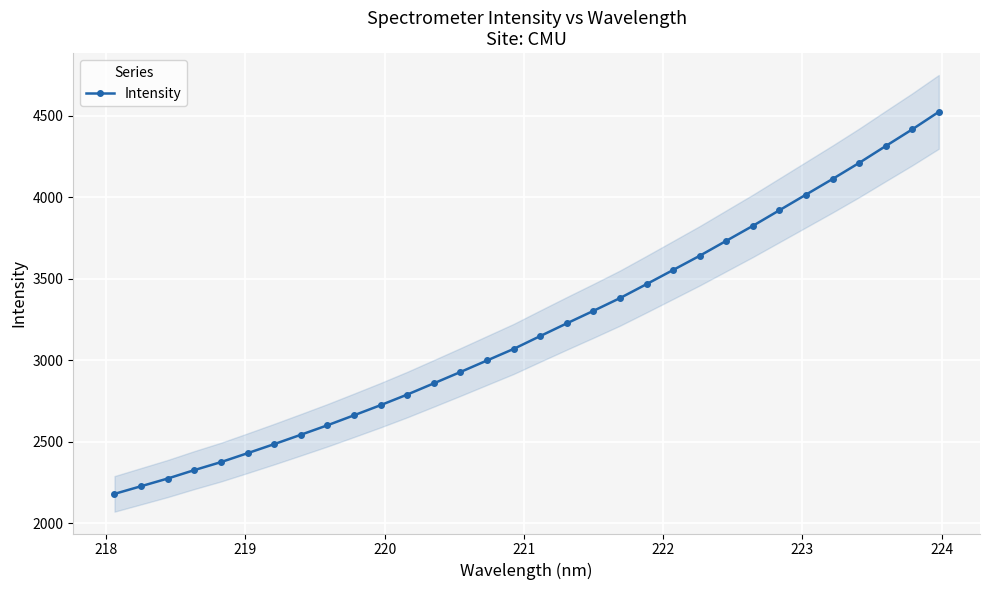

What is the highest value of the Intensity series?

4522.7